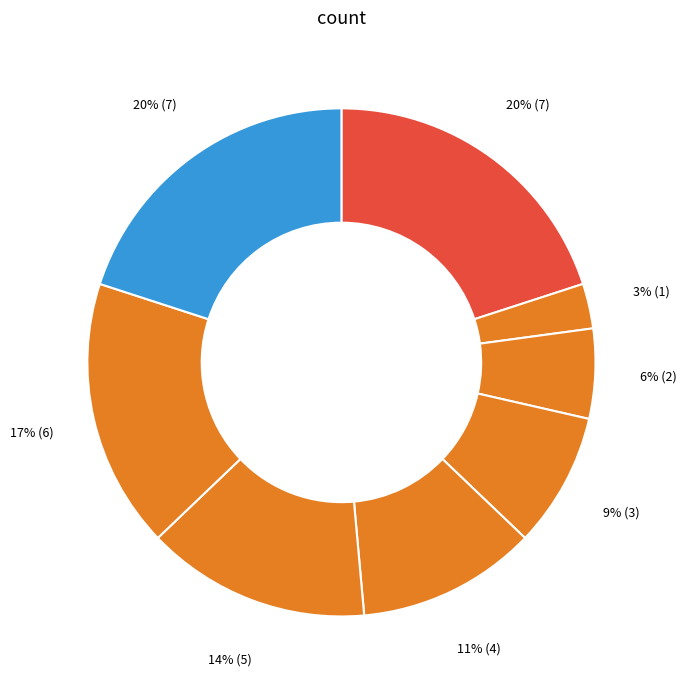

Do 14 and 20 together represent more than half of the pie?

No